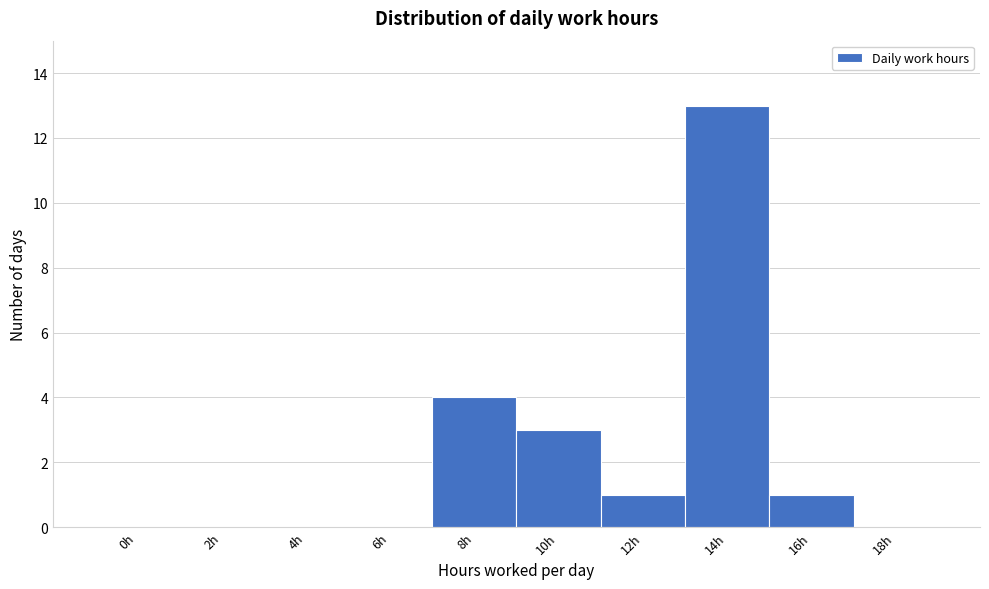

Reading right to left, extract all data points from this chart.

18h=0	16h=1	14h=13	12h=1	10h=3	8h=4	6h=0	4h=0	2h=0	0h=0